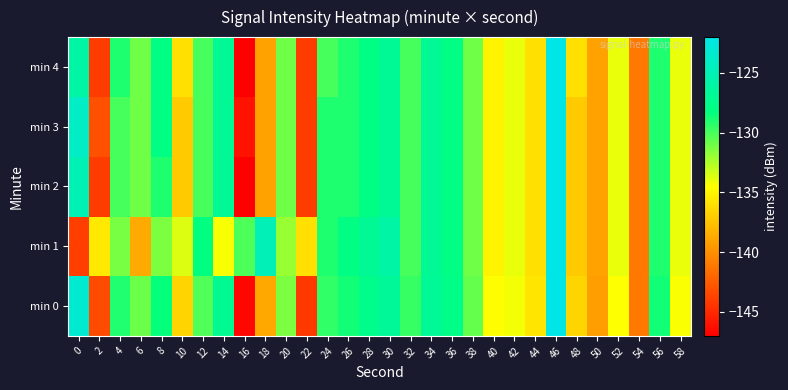

Reading left to right, extract all data points from this chart.

min 0: 0=-123.2	2=-143.3	4=-129.1	6=-130.9	8=-128.4	10=-136.6	12=-130.2	14=-127.1	16=-146.6	18=-138.7	20=-131.3	22=-144.2	24=-129.4	26=-128.7	28=-127.5	30=-126.7	32=-129.6	34=-126.8	36=-127.8	38=-130.7	40=-134.5	42=-134.2	44=-135.8	46=-121.9	48=-136.5	50=-139.2	52=-134.5	54=-141.0	56=-128.7	58=-134.4
min 1: 0=-143.9	2=-135.5	4=-131.2	6=-138.6	8=-131.3	10=-133.6	12=-128.1	14=-134.3	16=-130.1	18=-124.8	20=-132.0	22=-136.0	24=-129.0	26=-128.0	28=-127.0	30=-126.0	32=-130.0	34=-127.0	36=-128.0	38=-131.0	40=-135.0	42=-134.0	44=-136.0	46=-122.0	48=-137.0	50=-139.0	52=-134.0	54=-141.0	56=-129.0	58=-134.0
min 2: 0=-125.0	2=-144.0	4=-130.0	6=-131.0	8=-129.0	10=-137.0	12=-130.0	14=-127.0	16=-147.0	18=-139.0	20=-131.0	22=-144.0	24=-129.0	26=-129.0	28=-128.0	30=-127.0	32=-130.0	34=-127.0	36=-128.0	38=-131.0	40=-135.0	42=-134.0	44=-136.0	46=-122.0	48=-137.0	50=-139.0	52=-134.0	54=-141.0	56=-129.0	58=-134.0
min 3: 0=-124.0	2=-143.0	4=-130.0	6=-131.0	8=-128.0	10=-137.0	12=-130.0	14=-127.0	16=-146.0	18=-139.0	20=-131.0	22=-144.0	24=-129.0	26=-129.0	28=-128.0	30=-127.0	32=-130.0	34=-127.0	36=-128.0	38=-131.0	40=-135.0	42=-134.0	44=-136.0	46=-122.0	48=-137.0	50=-139.0	52=-134.0	54=-141.0	56=-129.0	58=-134.0
min 4: 0=-126.0	2=-144.0	4=-129.0	6=-131.0	8=-128.0	10=-136.0	12=-130.0	14=-127.0	16=-147.0	18=-139.0	20=-131.0	22=-144.0	24=-130.0	26=-129.0	28=-128.0	30=-127.0	32=-130.0	34=-127.0	36=-128.0	38=-131.0	40=-135.0	42=-134.0	44=-136.0	46=-122.0	48=-136.0	50=-139.0	52=-134.0	54=-141.0	56=-129.0	58=-134.0